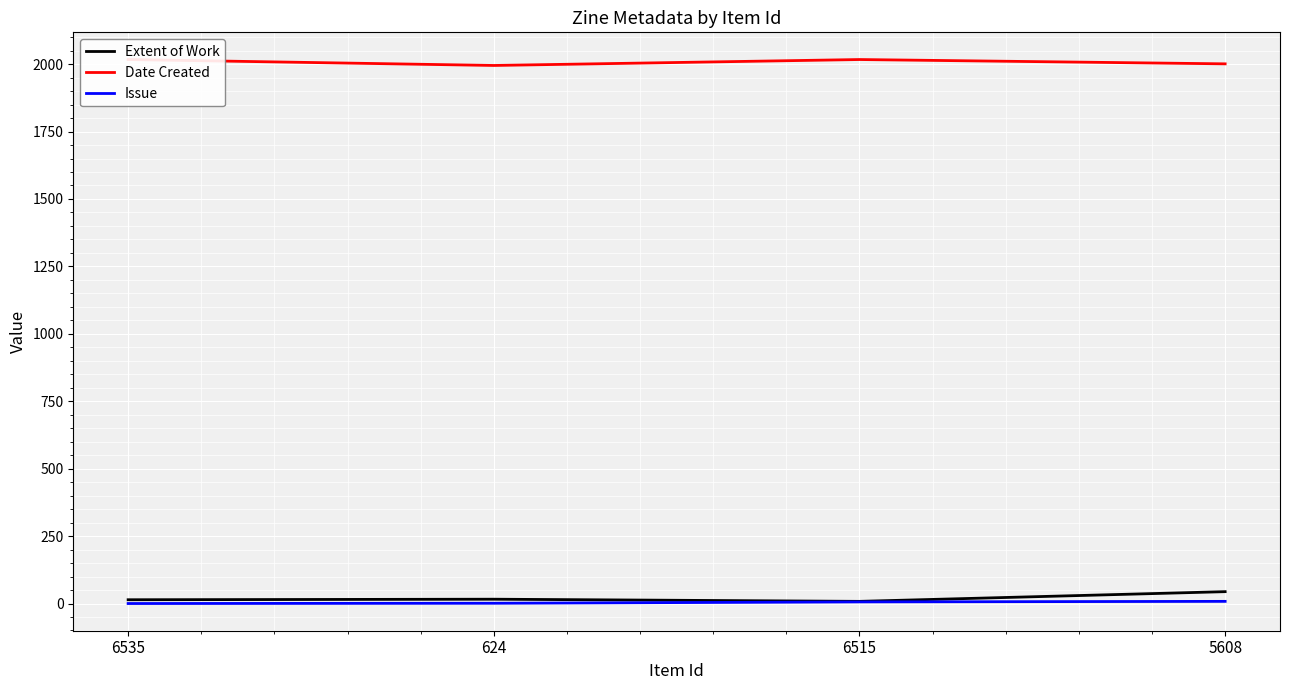

Reading left to right, transcribe all the data shown in this chart.

Extent of Work: 14	16	8	44
Date Created: 2017	1995	2017	2001
Issue: 0	1	6	8